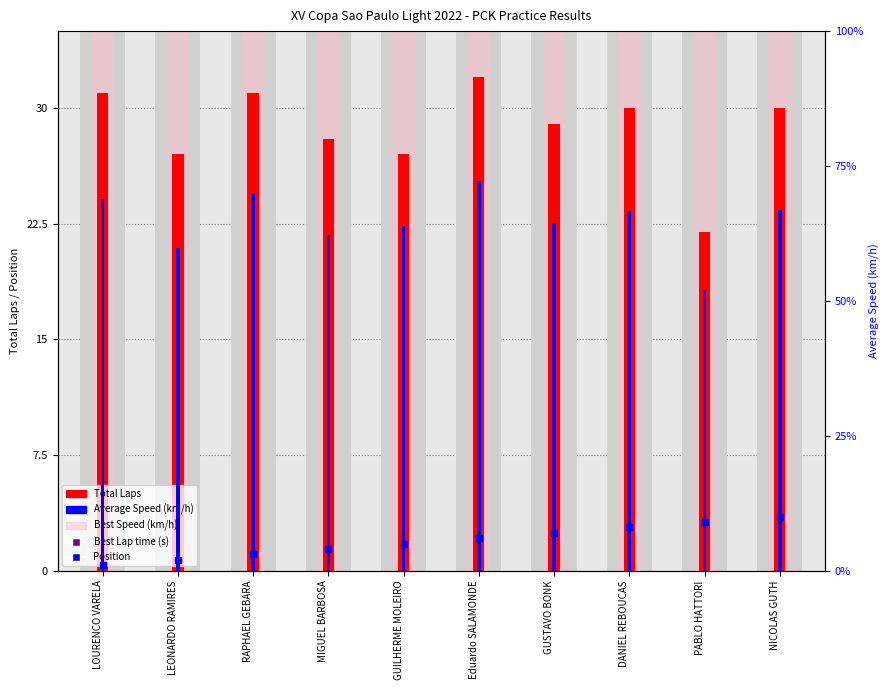

Which series has the largest Y range (max minus min)?

Average Speed (km/h)